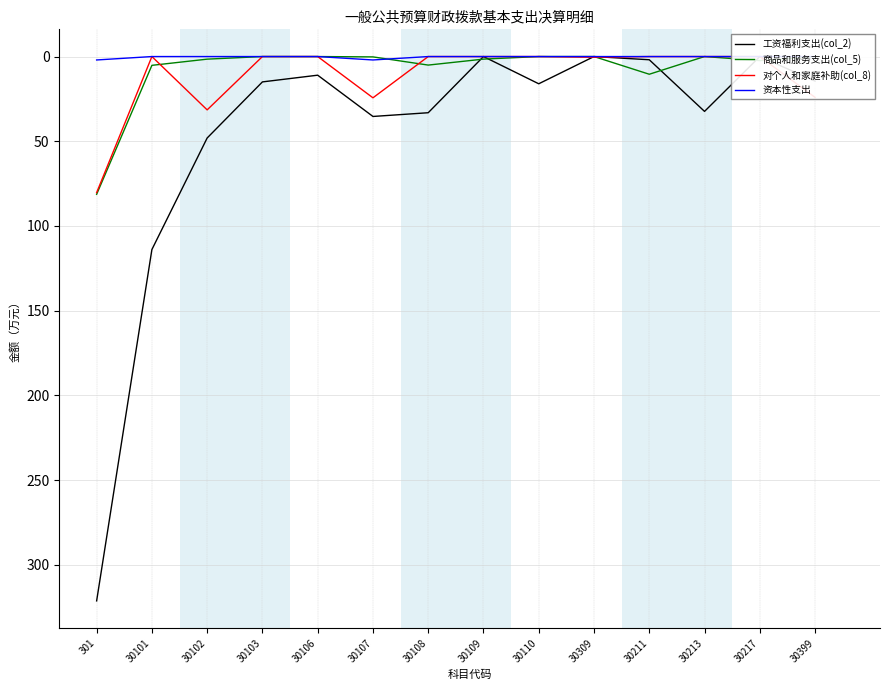

Which series has the widest spread of values?

工资福利支出(col_2)